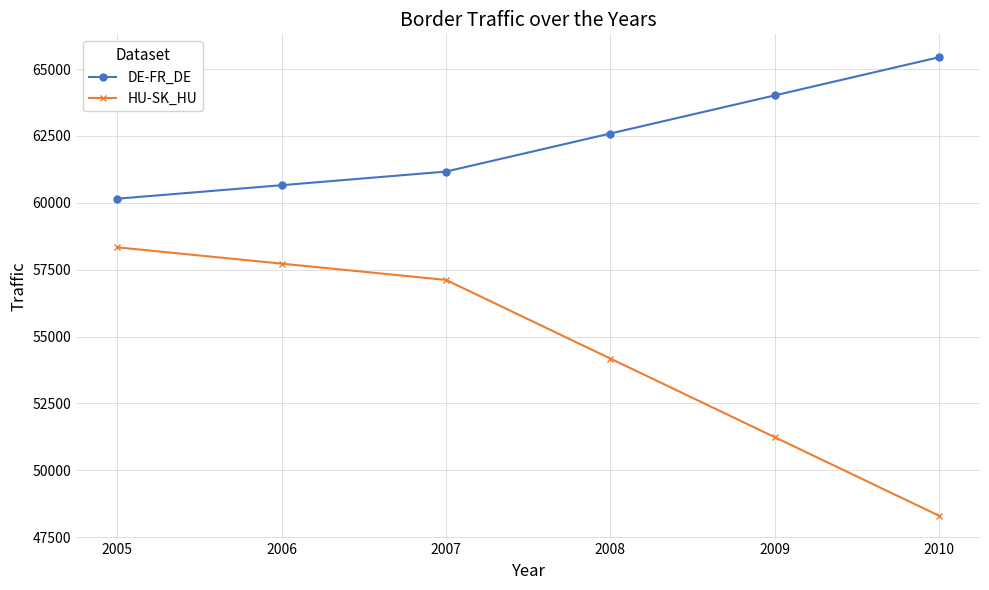

Reading left to right, list all the values displayed in this chart.

DE-FR_DE: 60154	60659	61168	62591	64015	65443
HU-SK_HU: 58336	57726	57118	54179	51240	48303